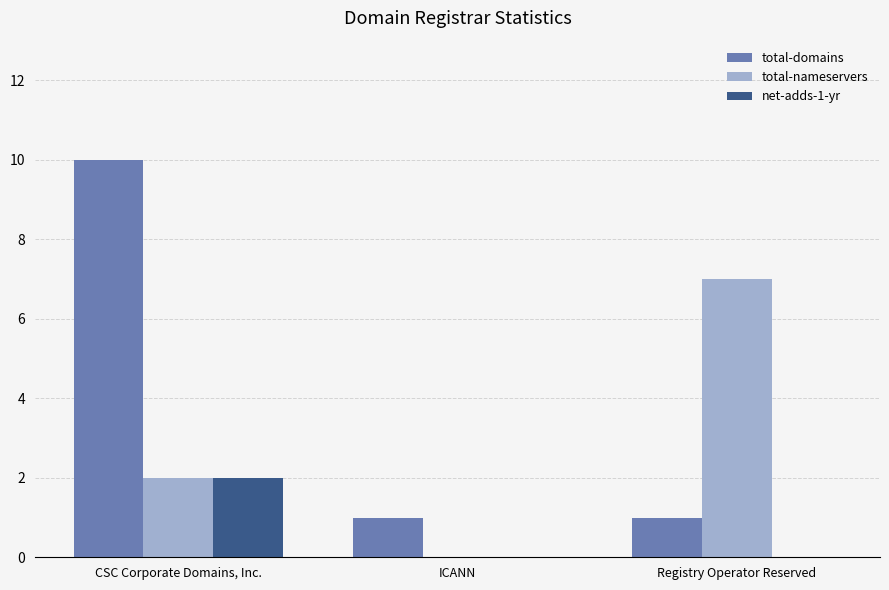

What is the total value across all series at CSC Corporate Domains, Inc.?

14